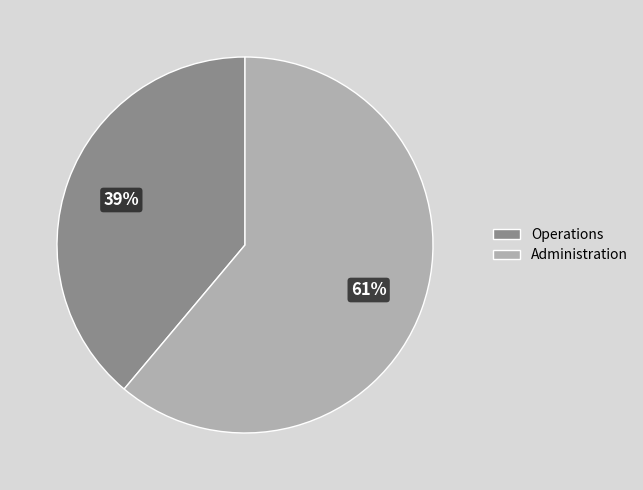

What is the majority slice?

Administration